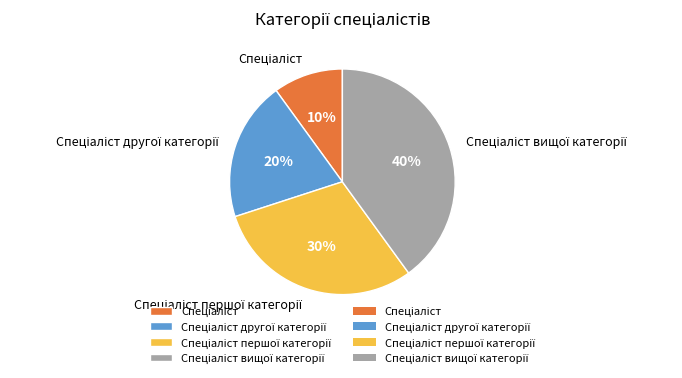

To the nearest percent, what is the difference between the largest and smallest slice percentages?

30%